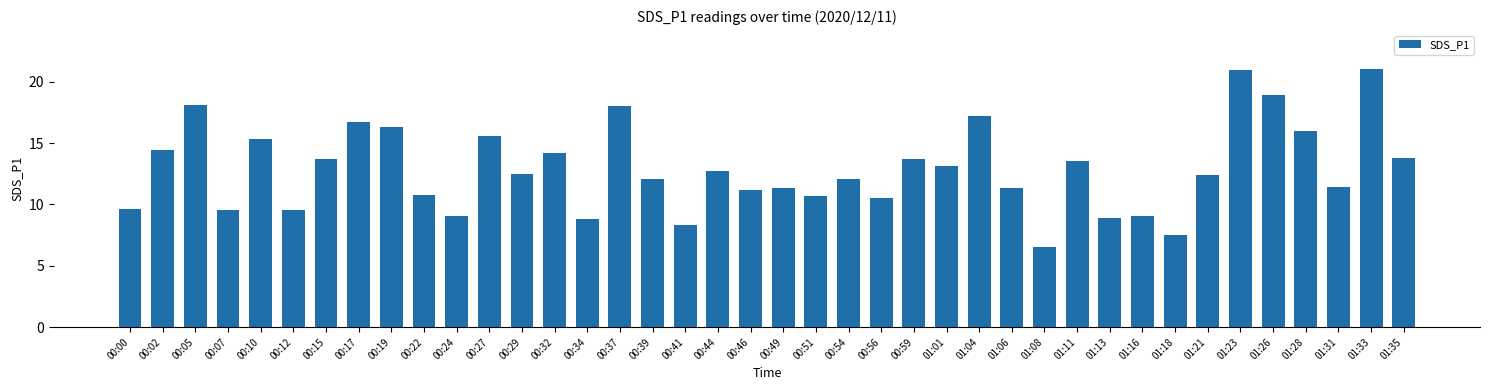

How many distinct data groups are displayed?

1